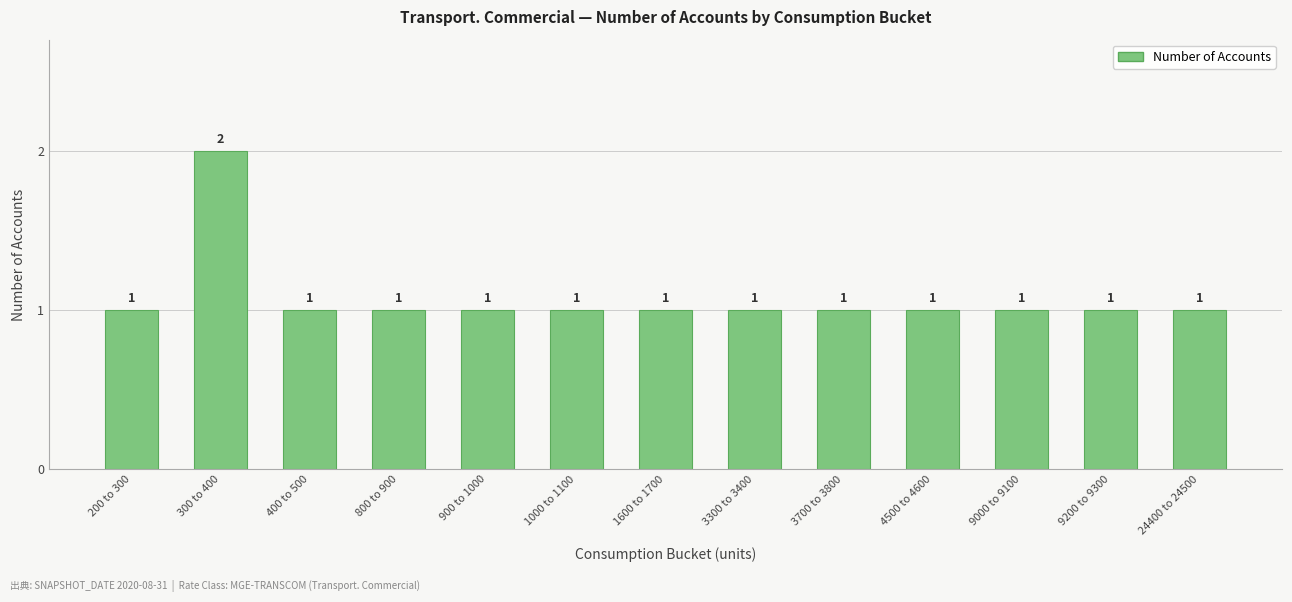

What value does the data have at 800 to 900?

1